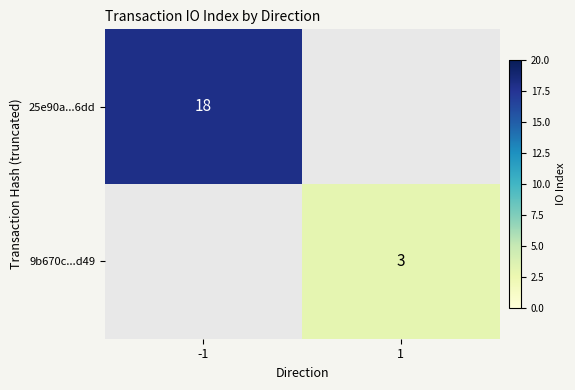

Is it true that 9b670c...d49 equals 3 at 1?

True